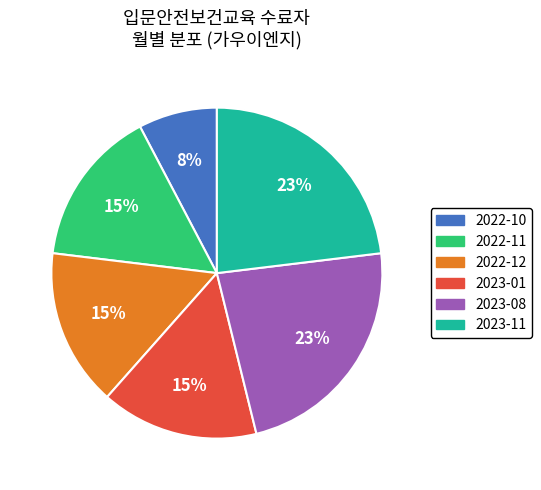

Is the sum of 2023-11 and 2022-11 greater than half?

No